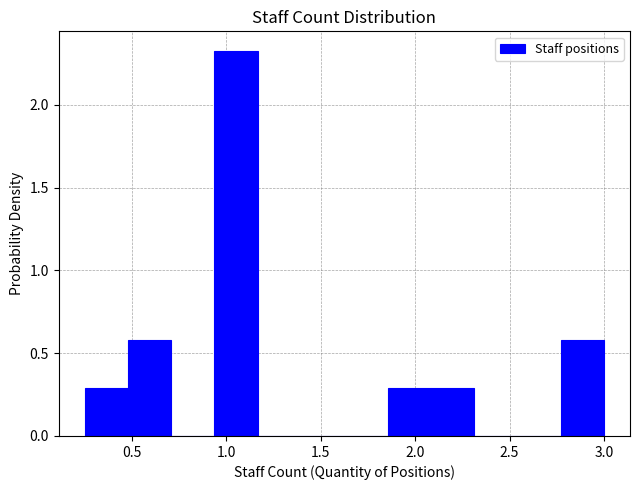

Which range on the x-axis has the tallest bar?

0.95 to 1.15